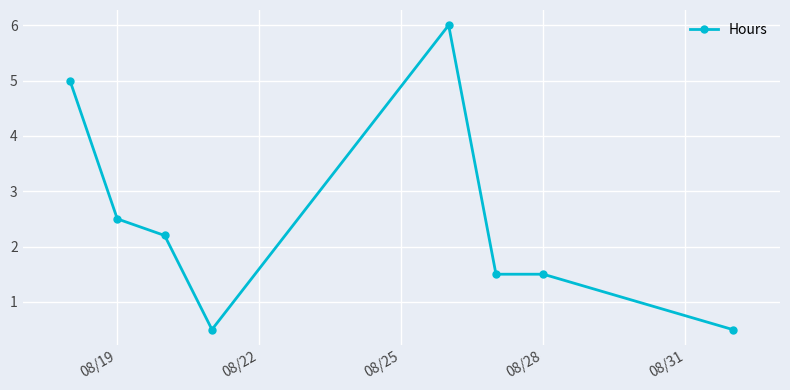

What is the maximum value shown in the chart?

6.0